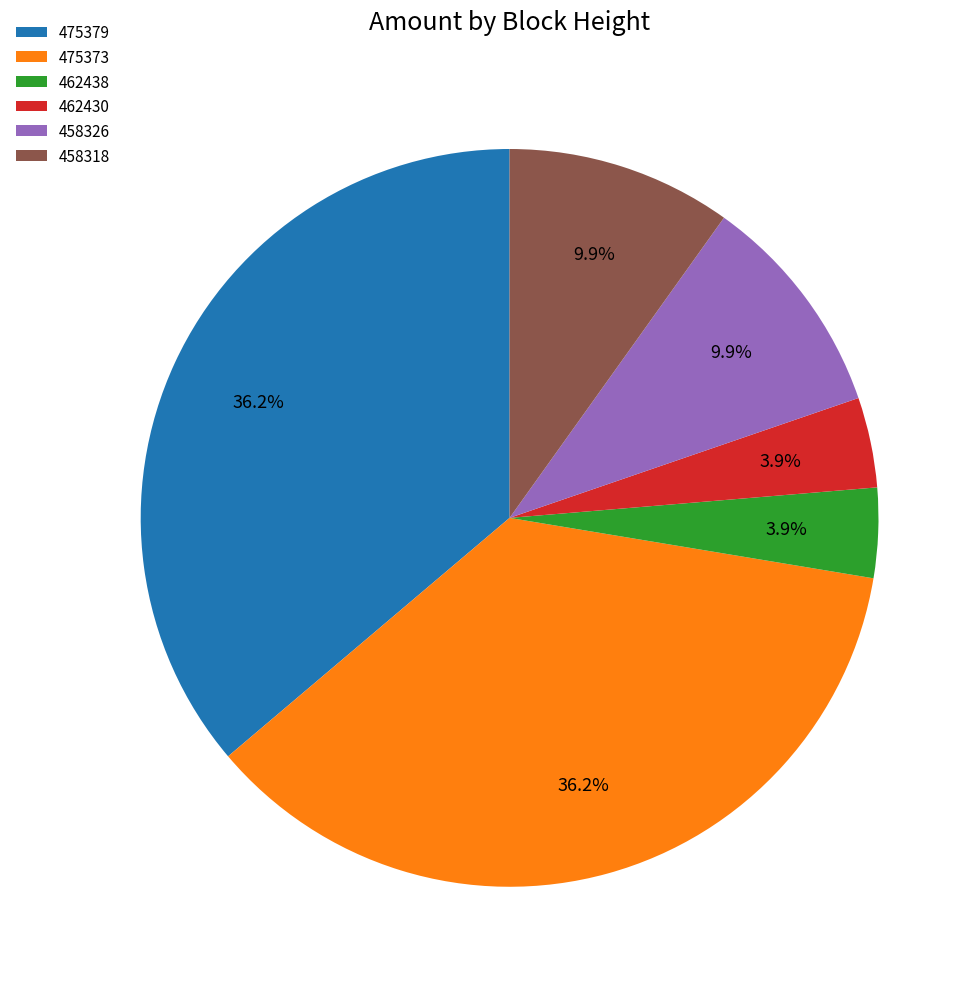

How many segments does this pie chart have?

6